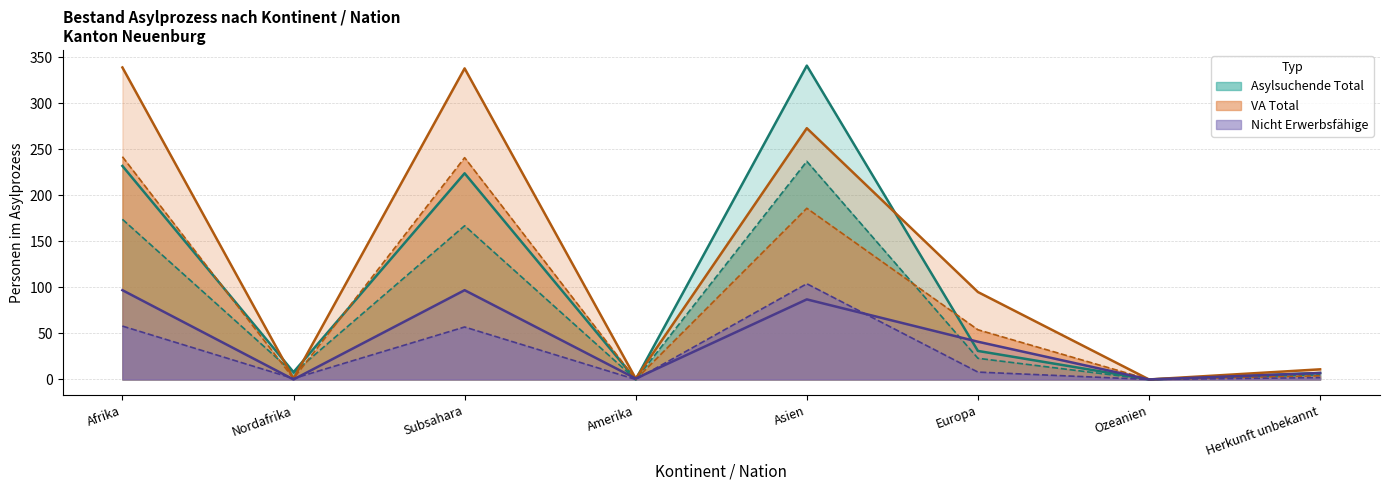

What position from the right is Europa?

3